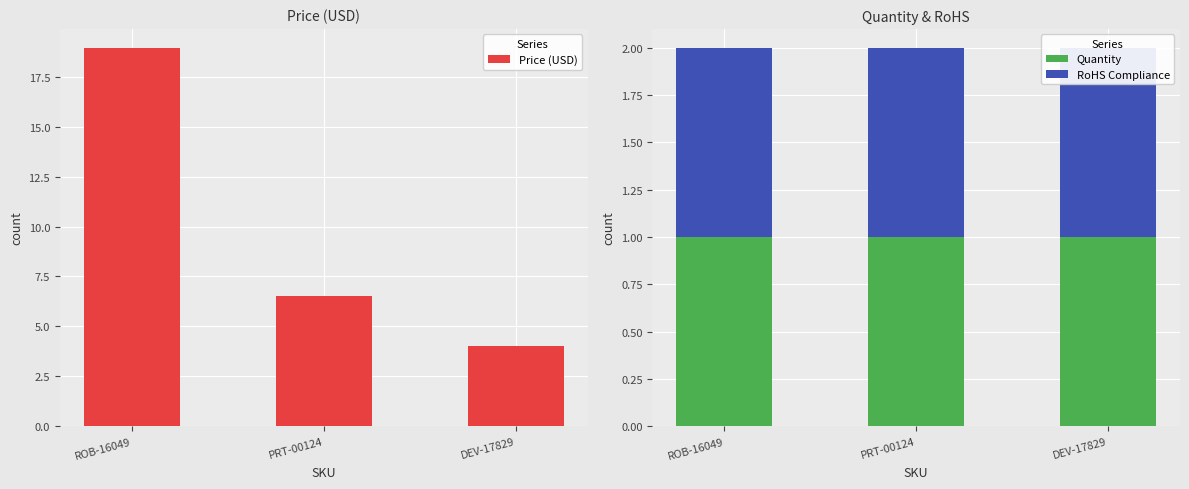

Is it true that Price (USD) equals 2.4 at PRT-00124?

False